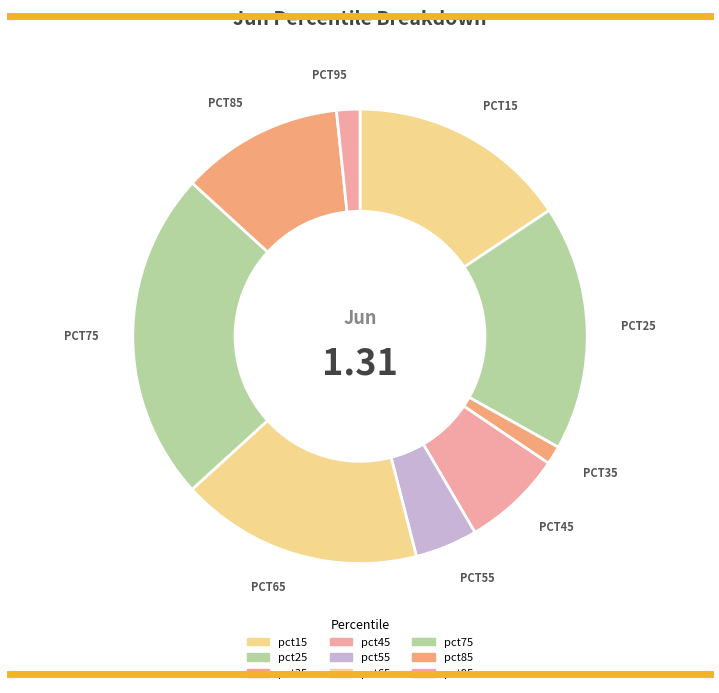

Rank the categories by value from lowest to highest.

pct35, pct95, pct55, pct45, pct85, pct15, pct65, pct25, pct75